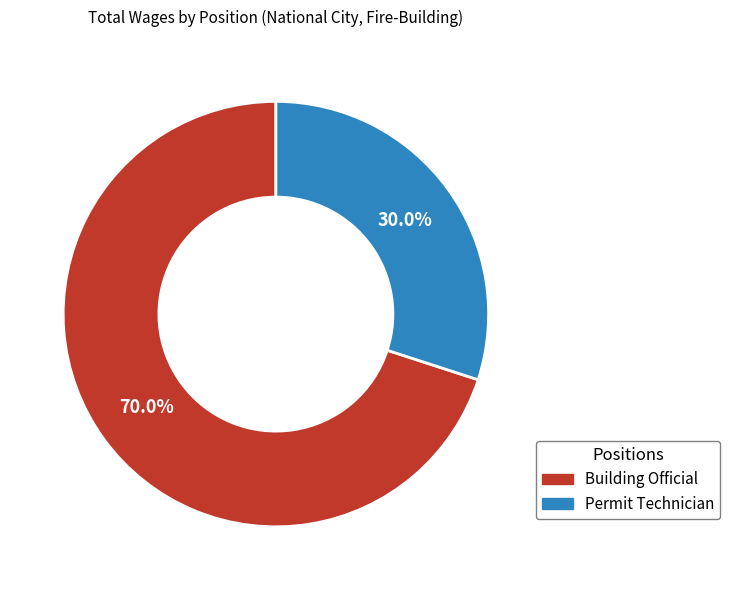

Combined, what portion of the pie is Building Official and Permit Technician?

100.0%